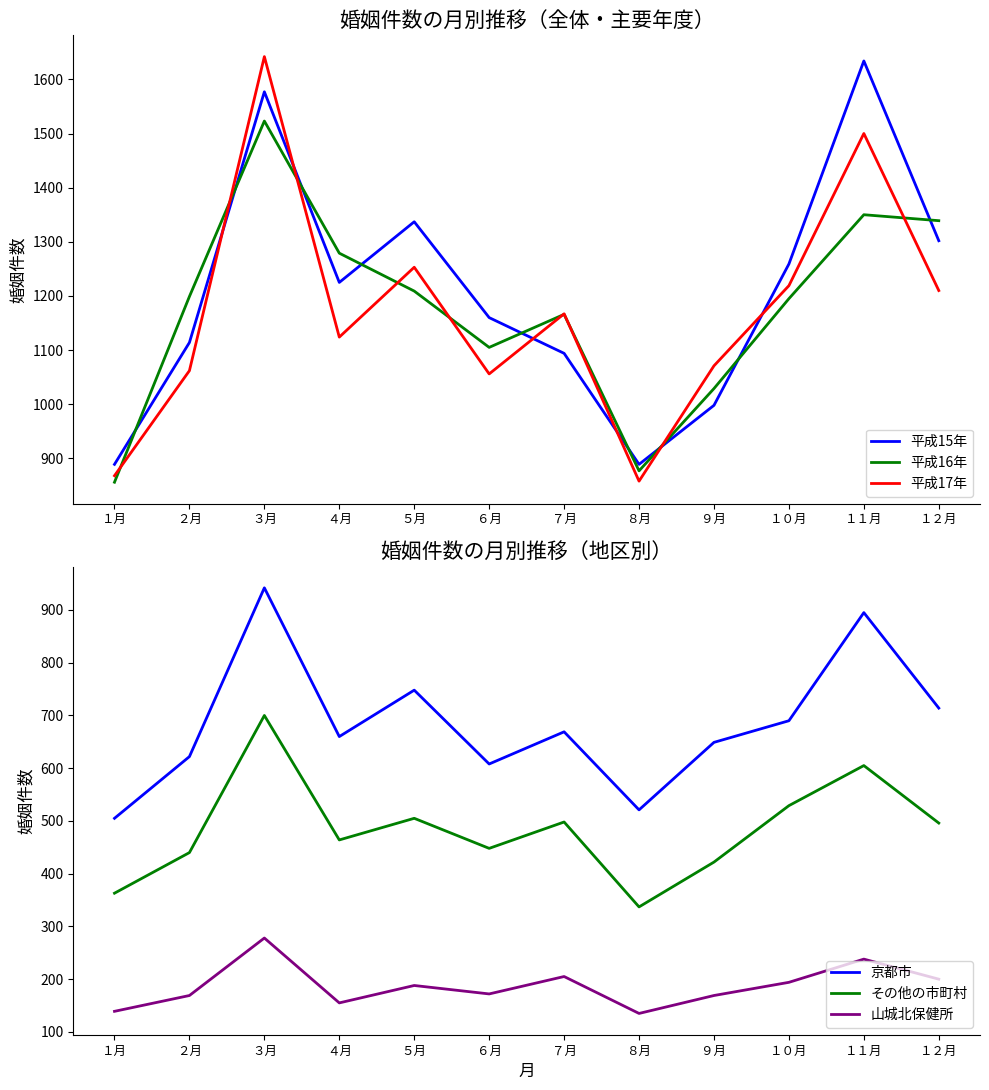

Rank the series by their maximum value, from lowest to highest.

山城北保健所, その他の市町村, 京都市, 平成16年, 平成15年, 平成17年